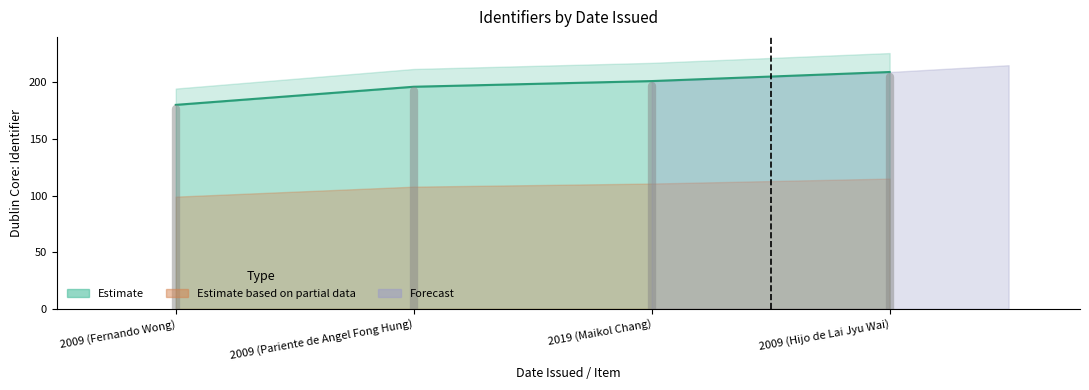

What is the greatest value displayed?

209